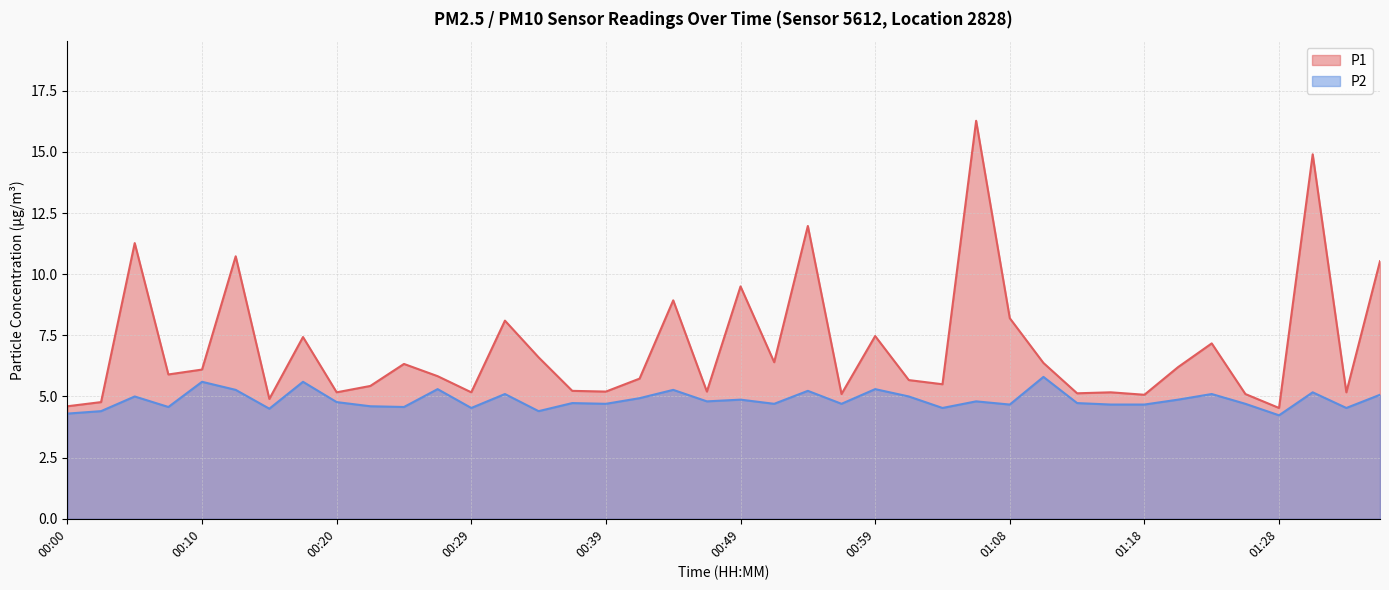

Which category has the lowest value in the P1 series?

01:28